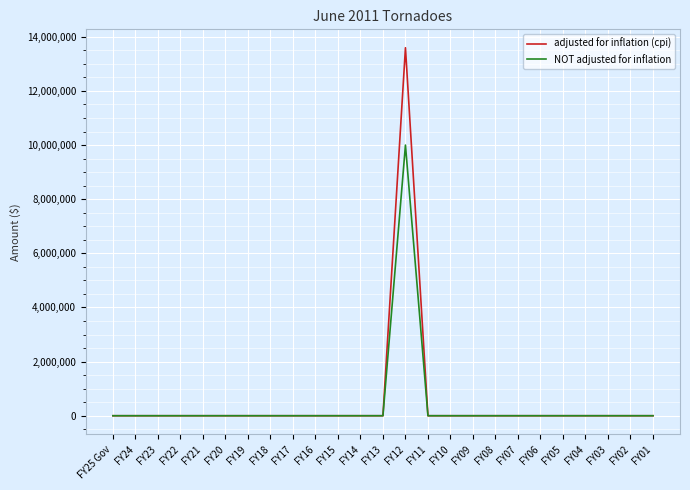

At which category is the sum across all series the highest?

FY12